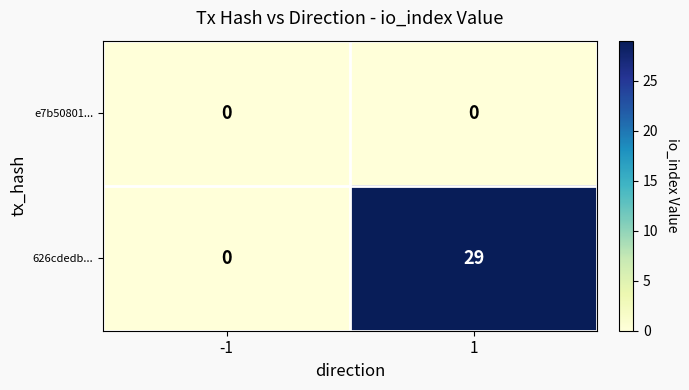

Reading left to right, list all the values displayed in this chart.

e7b50801...: -1=0	1=0
626cdedb...: -1=0	1=29